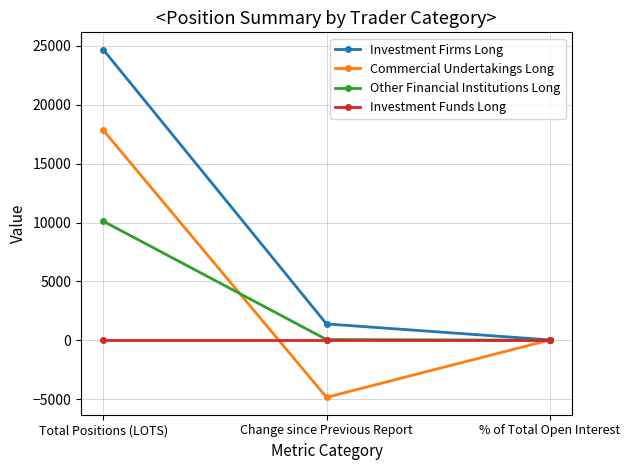

Which series has the largest range (max minus min)?

Investment Firms Long